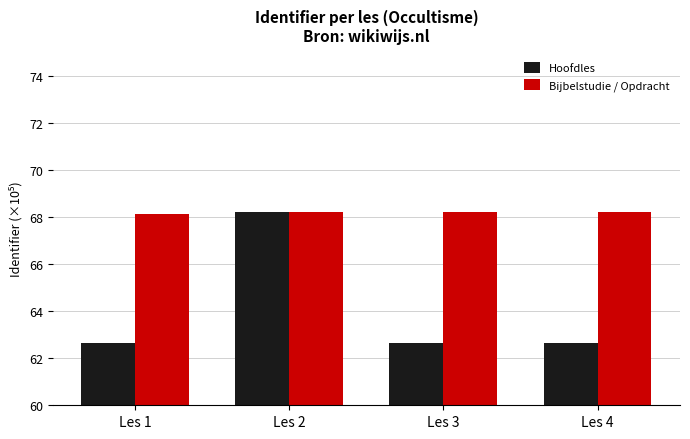

List the series in order of their overall mean, highest first.

Bijbelstudie / Opdracht, Hoofdles